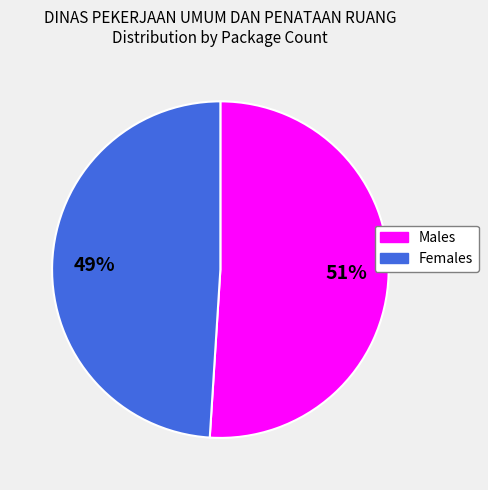

To the nearest percent, what is the combined percentage of Females and Males?

100%